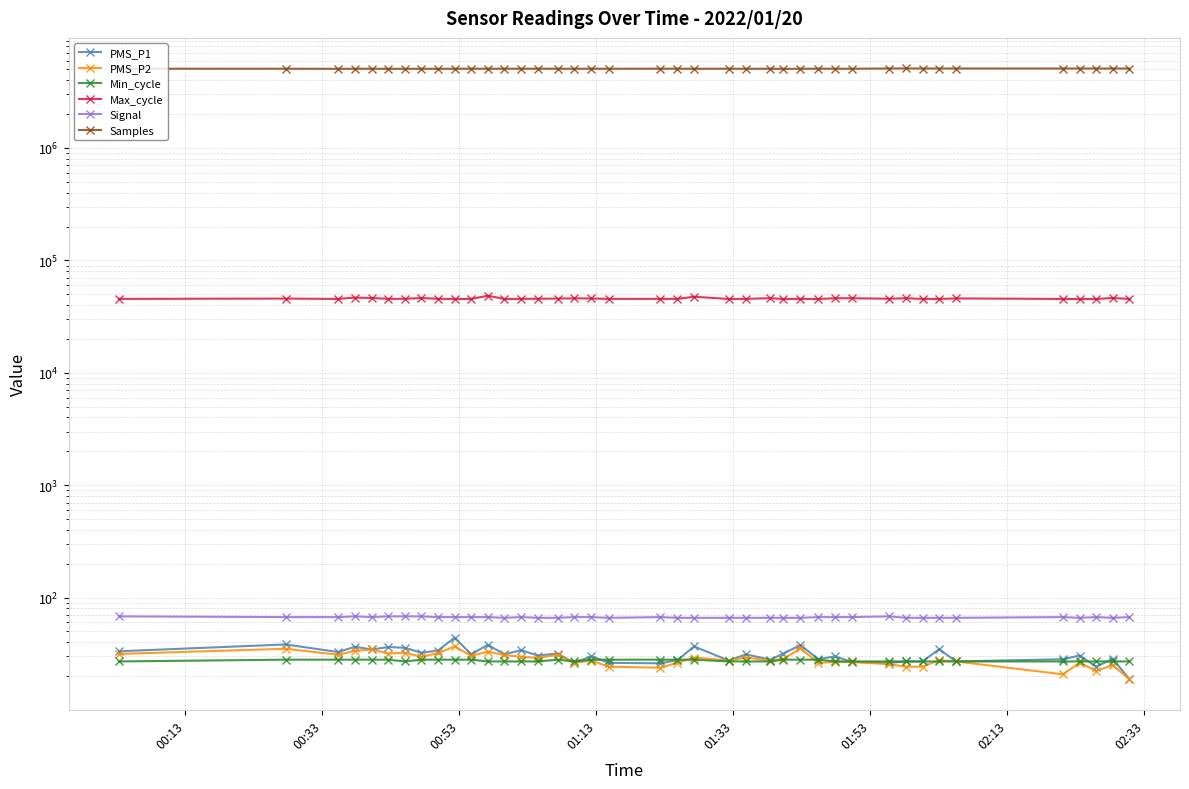

What is the sum of all Min_cycle values?

1098.0